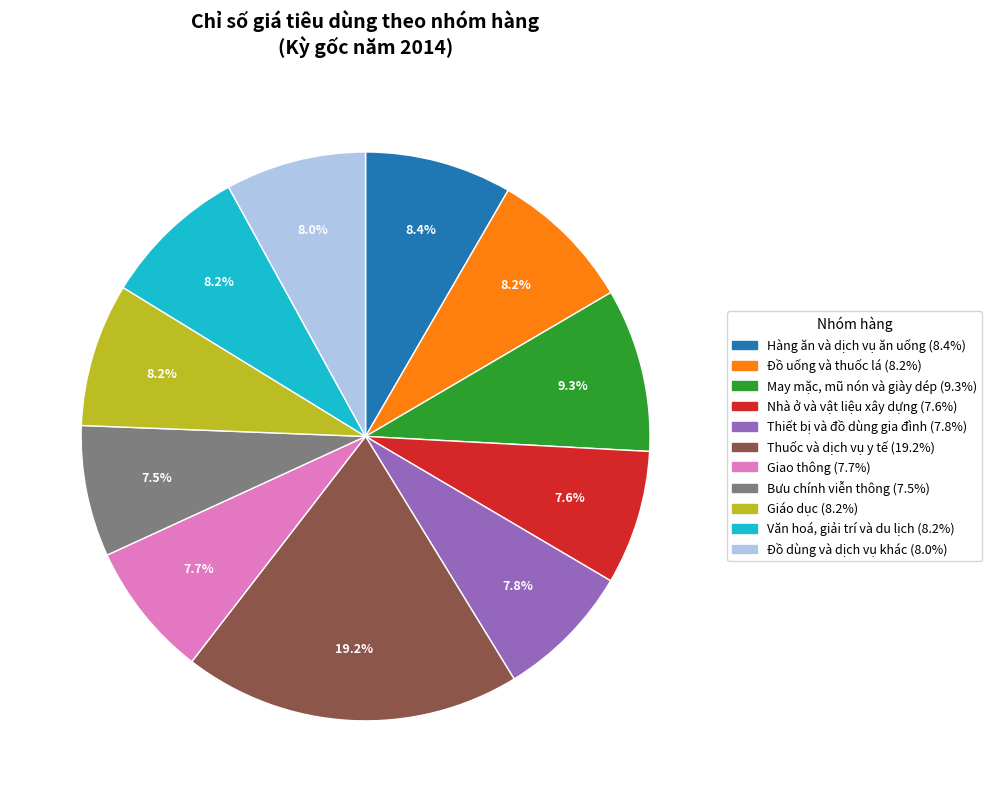

To the nearest percent, what is the difference between the largest and smallest slice percentages?

12%